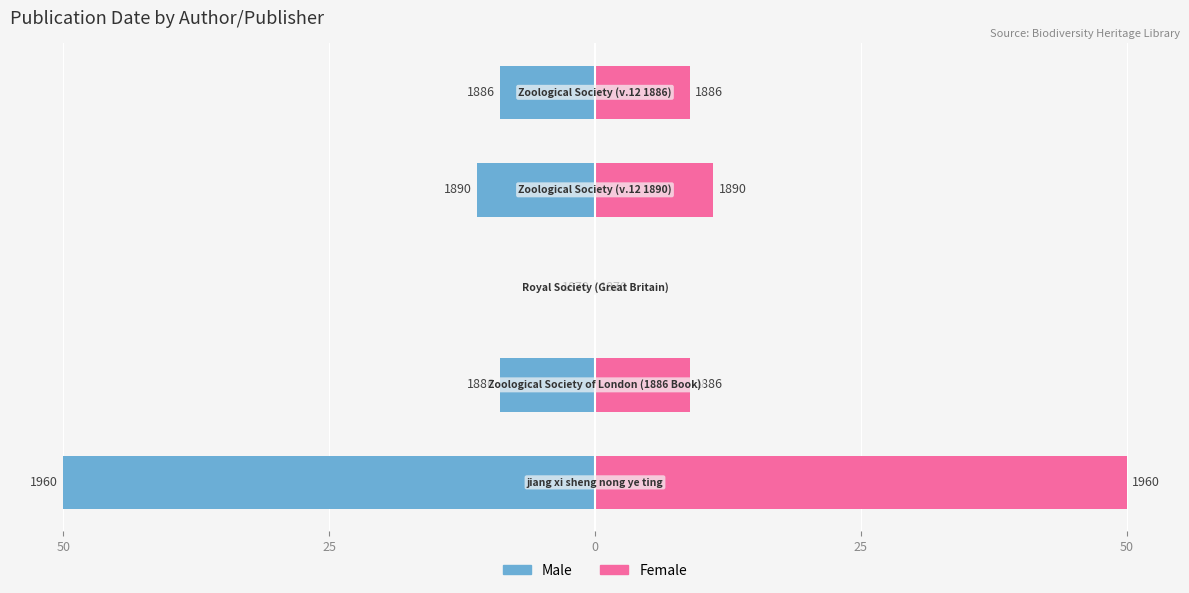

Reading left to right, what are all the values shown in this chart?

Male: 50=-50.0	25=-8.9	0=0.0	25=-11.1	50=-8.9
Female: 50=50.0	25=8.9	0=0.0	25=11.1	50=8.9